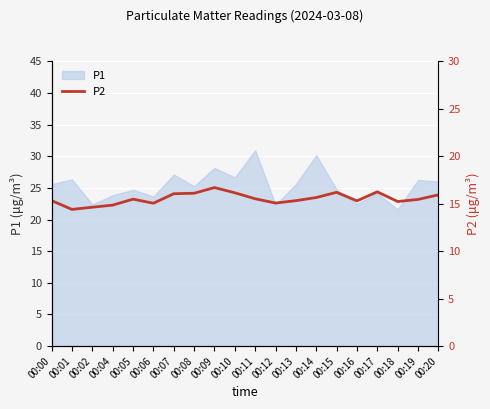

How many data points are above 15?

17